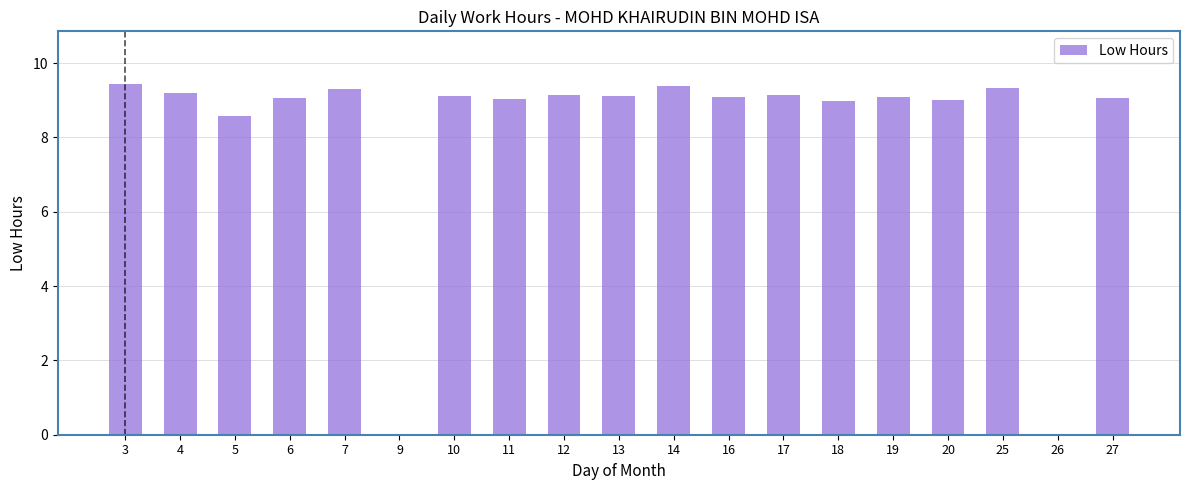

What is the greatest value displayed?

9.4